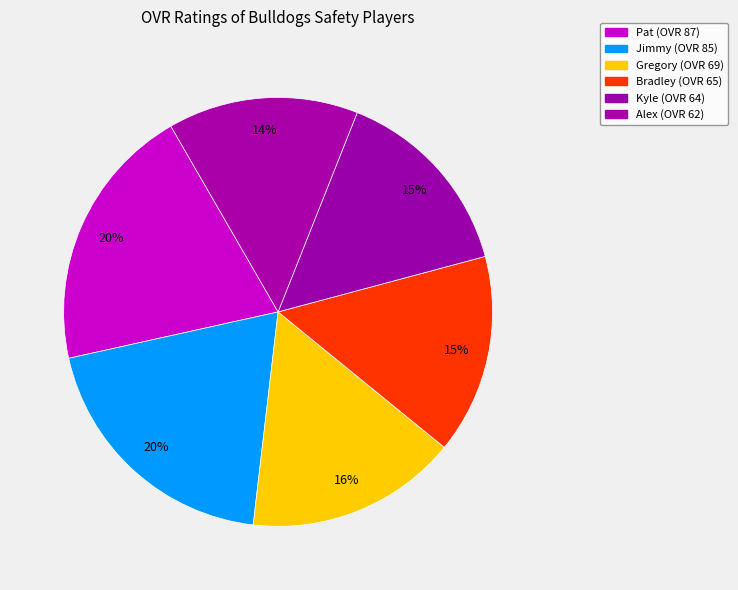

To the nearest percent, what is the average slice percentage?

17%